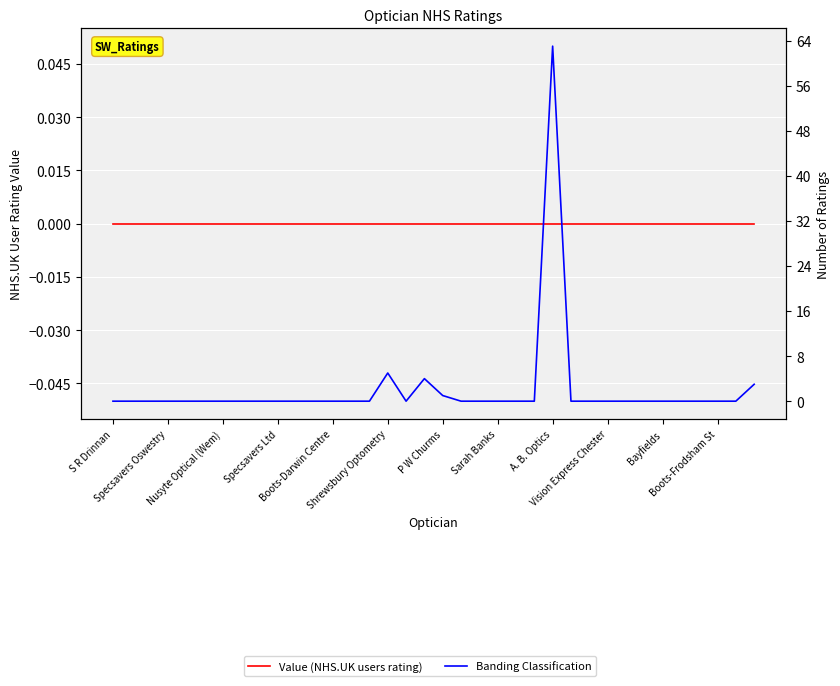

List the series in order of their overall mean, highest first.

Banding Classification, Value (NHS.UK users rating)